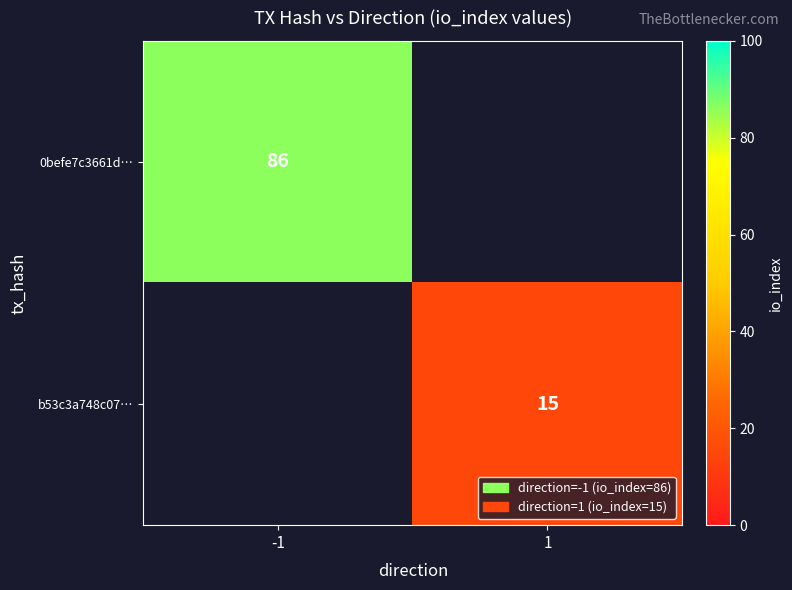

How many categories are shown in the chart?

2